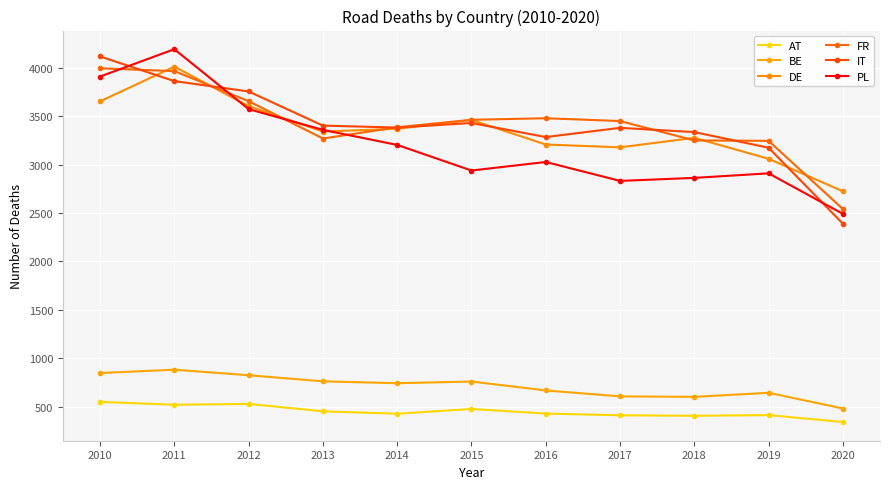

After their last crossing, which series has the higher values: IT or PL?

PL